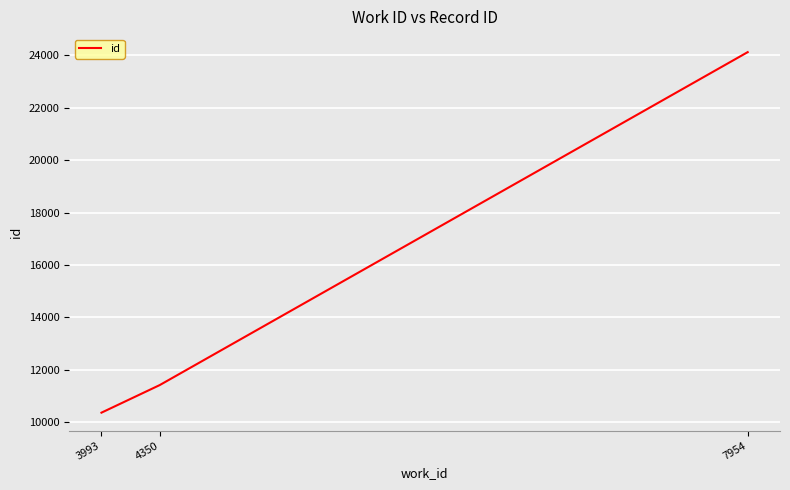

Between 7954 and 4350, which is larger?

7954